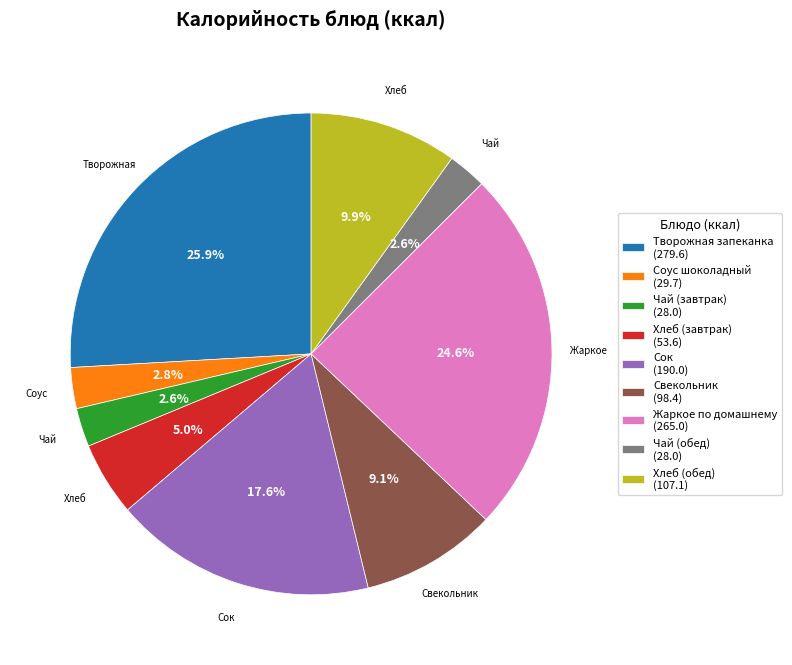

How many slices are in this pie chart?

9